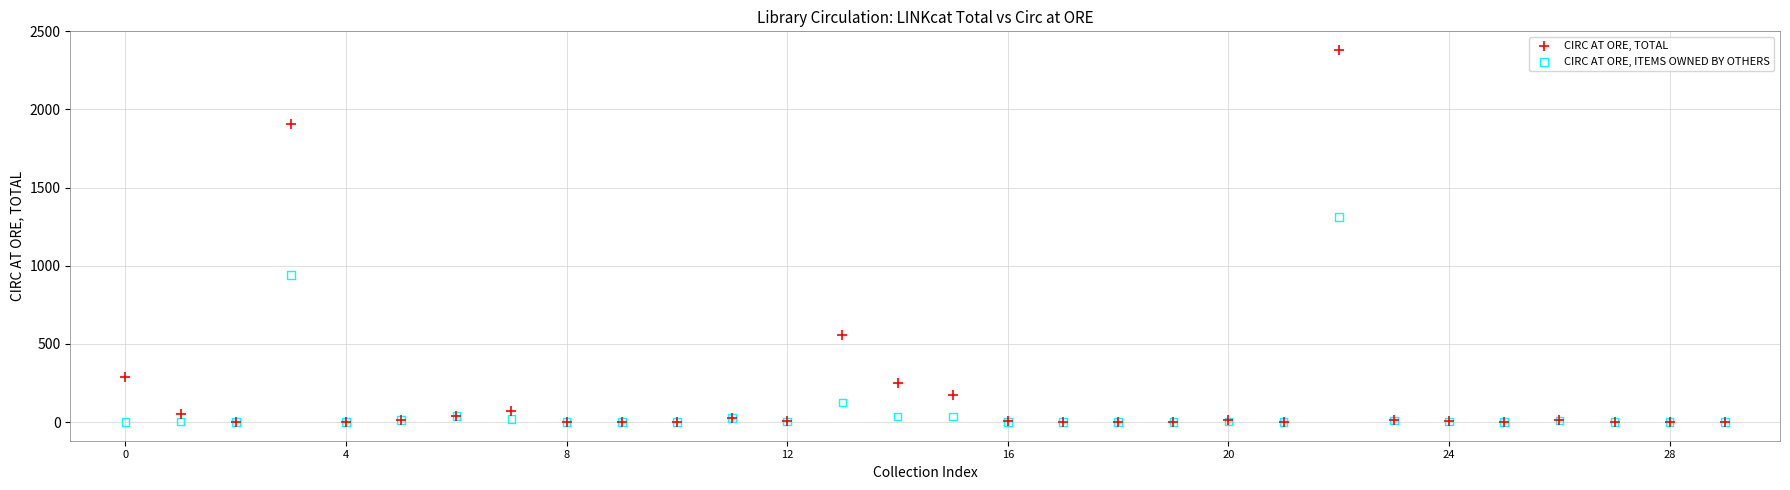

In the CIRC AT ORE, ITEMS OWNED BY OTHERS series, what Y value is closest to 656?

942